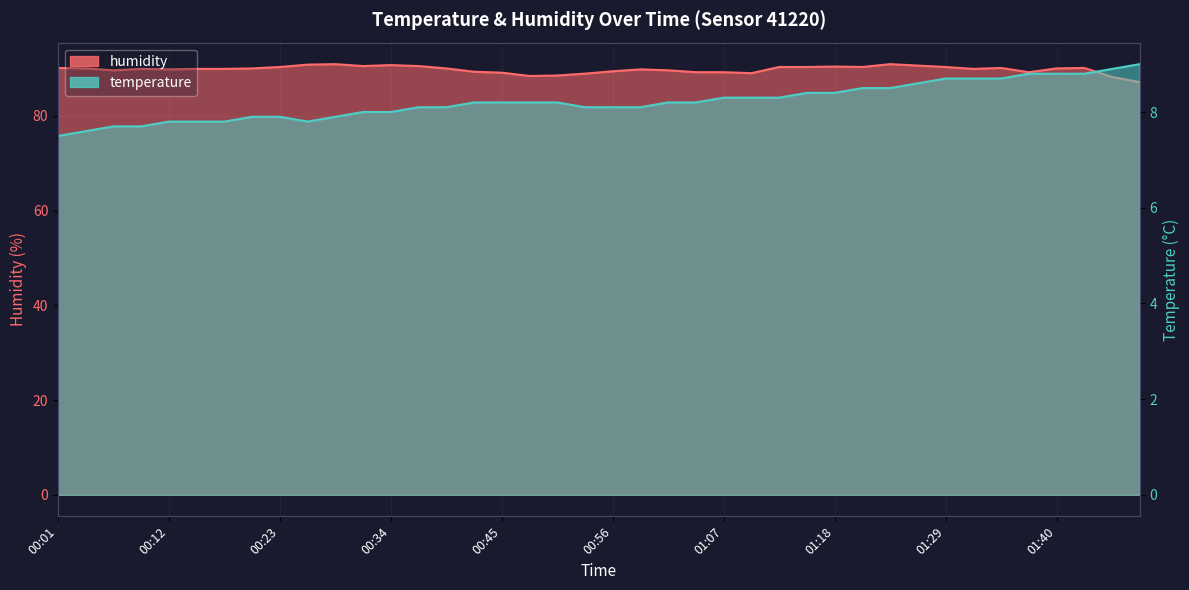

What is the difference between the maximum and minimum values in the temperature series?

1.5